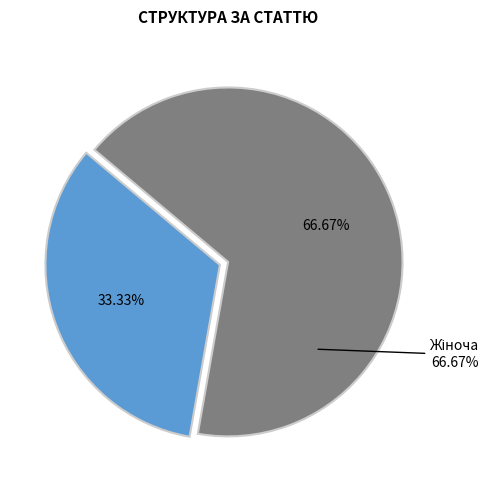

Is there a majority slice in this chart?

Yes